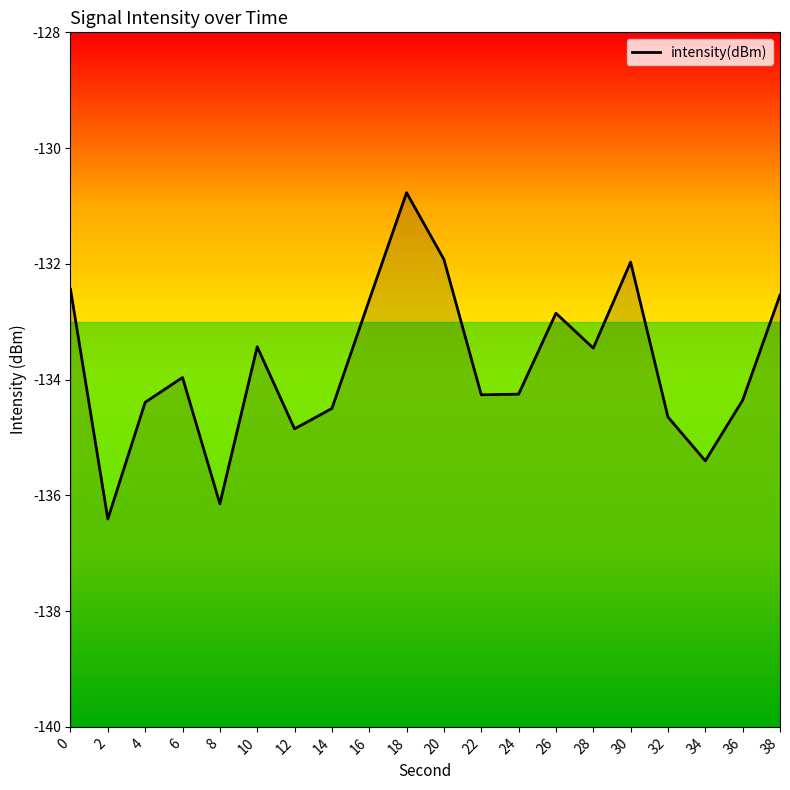

Reading left to right, what are all the values shown in this chart?

0=-132.4	2=-136.4	4=-134.4	6=-134.0	8=-136.1	10=-133.4	12=-134.9	14=-134.5	16=-132.6	18=-130.8	20=-131.9	22=-134.3	24=-134.3	26=-132.9	28=-133.5	30=-132.0	32=-134.6	34=-135.4	36=-134.4	38=-132.5